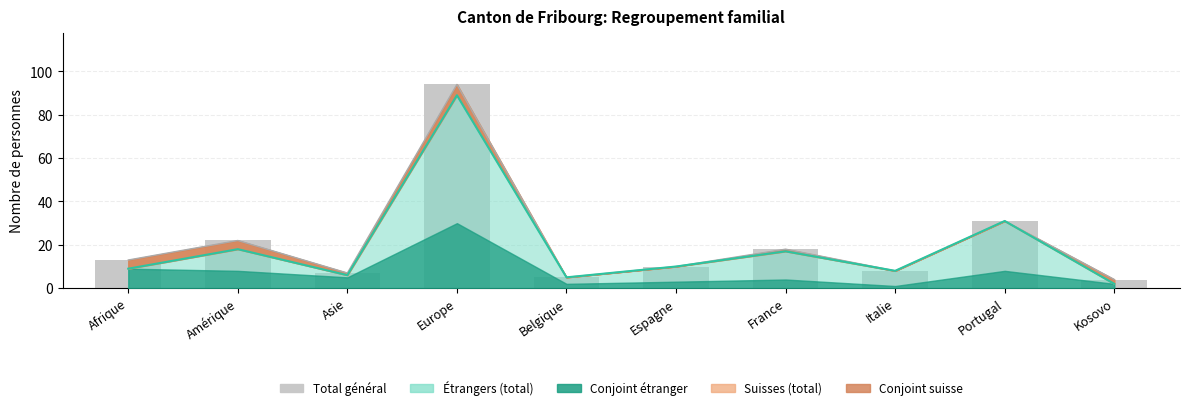

Reading left to right, list all the values displayed in this chart.

13	22	7	94	5	10	18	8	31	4